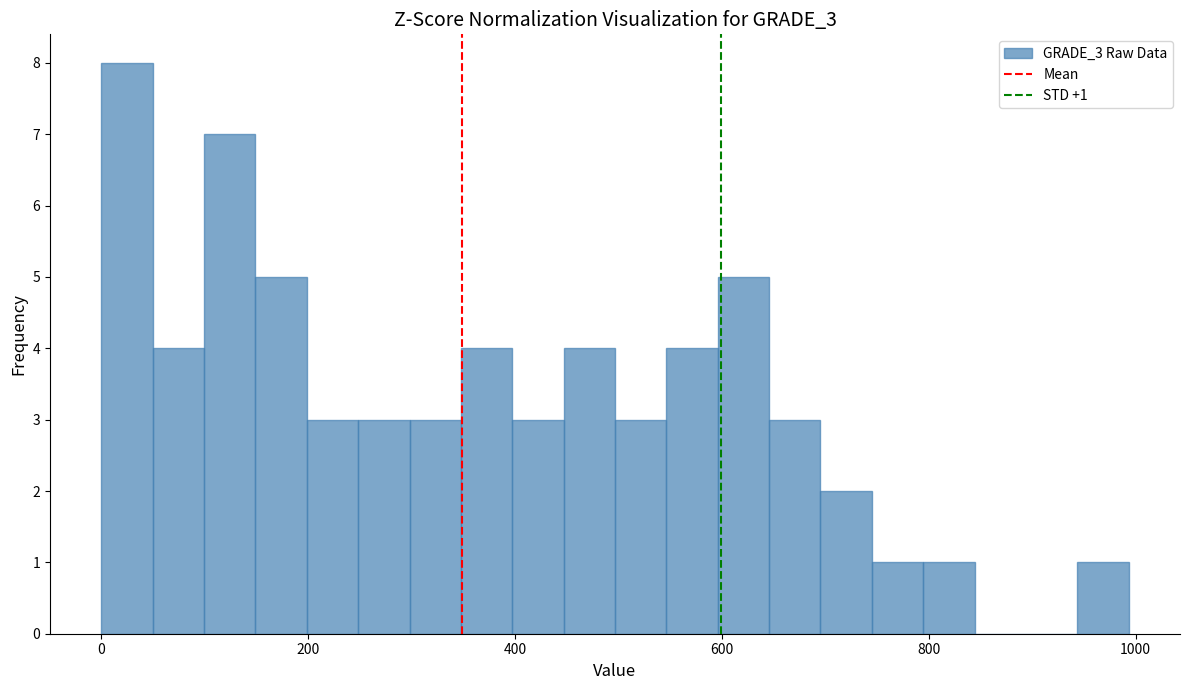

Read against the x-axis, roughly where is the centre of the tallest bar?

20